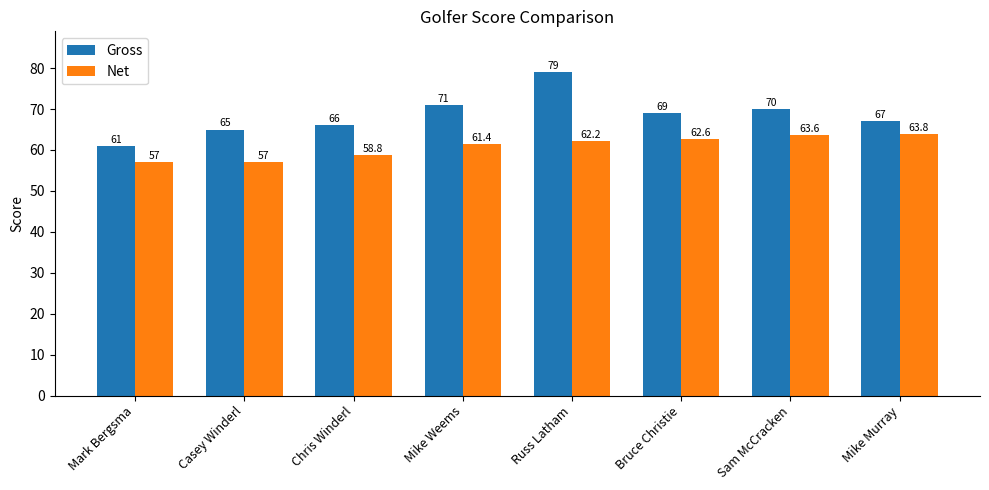

What is the label of the 8th bar from the right?

Mark Bergsma